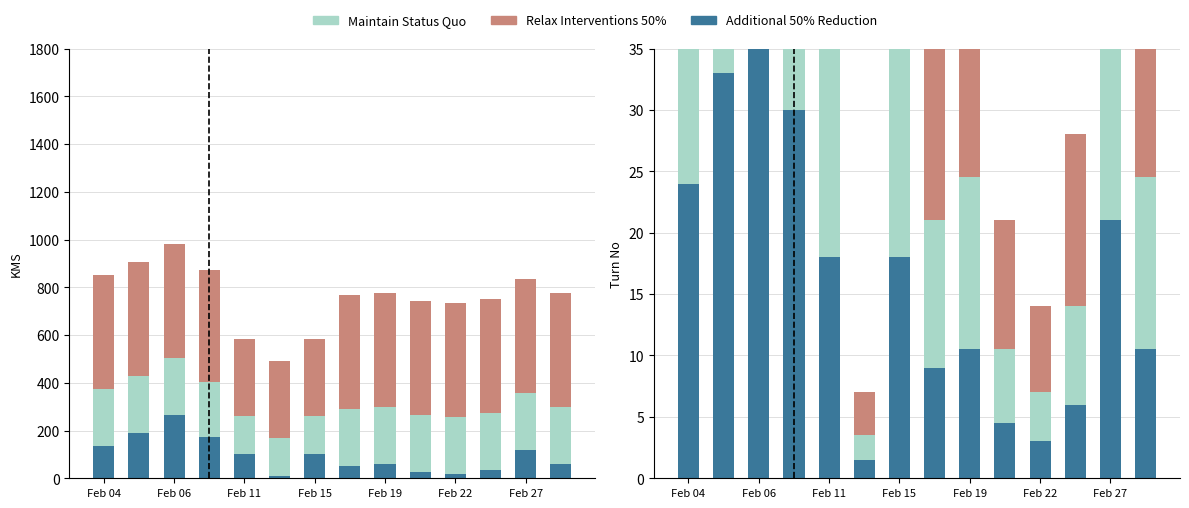

How many groups of bars are there?

14